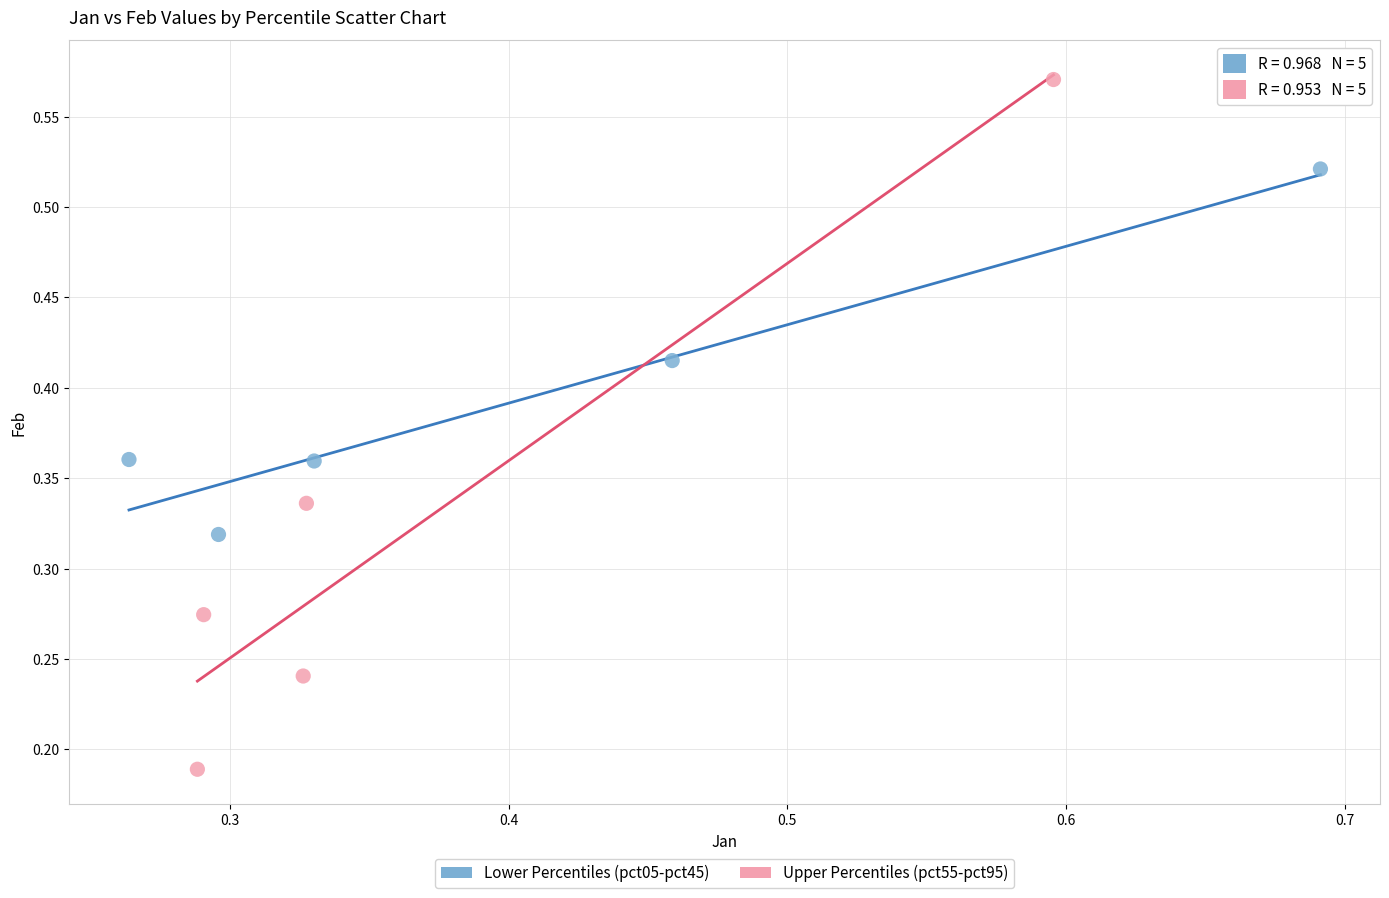

Which series has the widest spread of Y values?

Upper Percentiles (pct55-pct95)